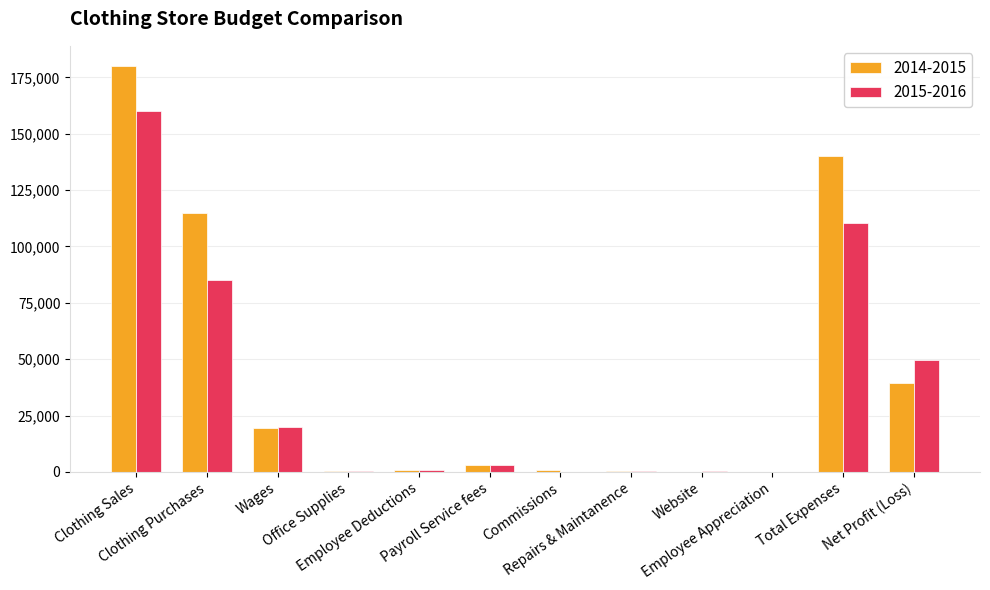

What is the highest value of the 2014-2015 series?

180000